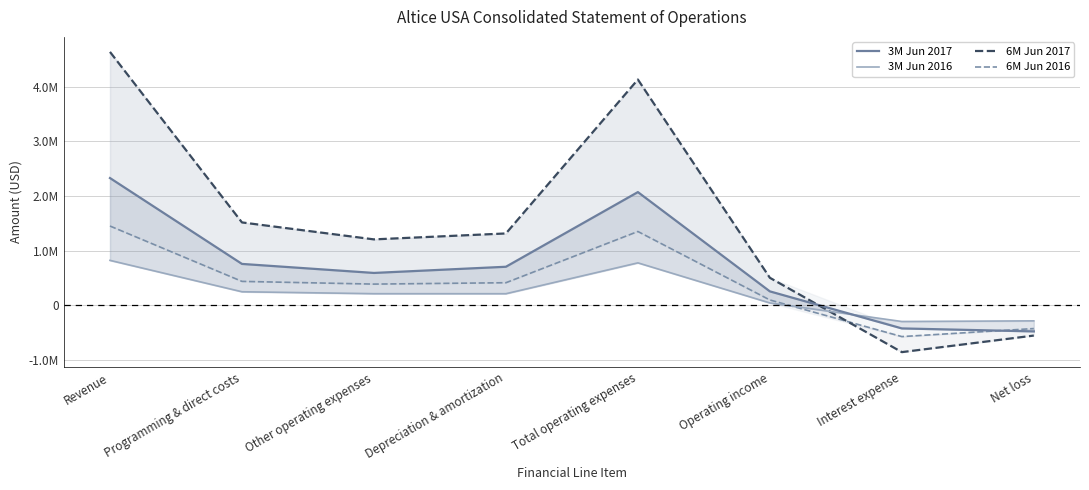

How many interior local valleys does the 3M Jun 2017 series have?

1